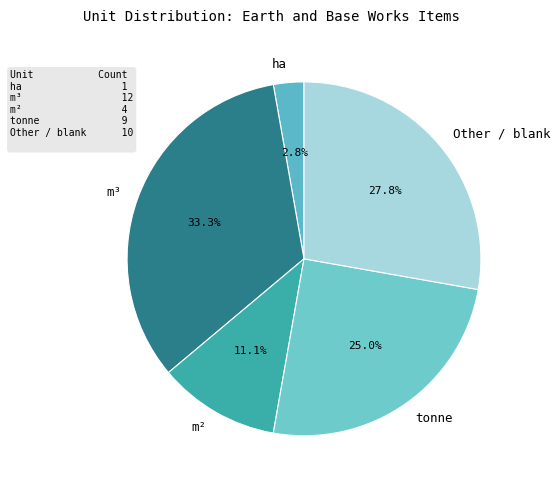

Count the number of slices in the pie.

5